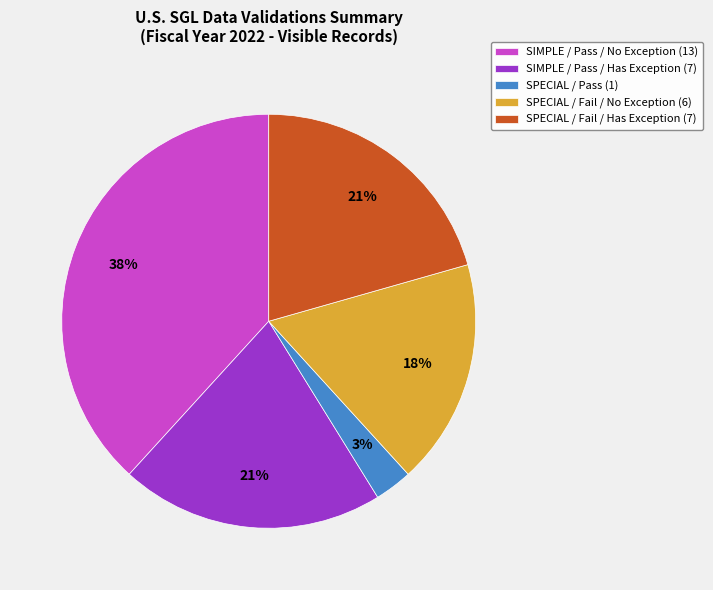

True or false: SPECIAL / Fail / No Exception (6) accounts for 8% of the total.

False